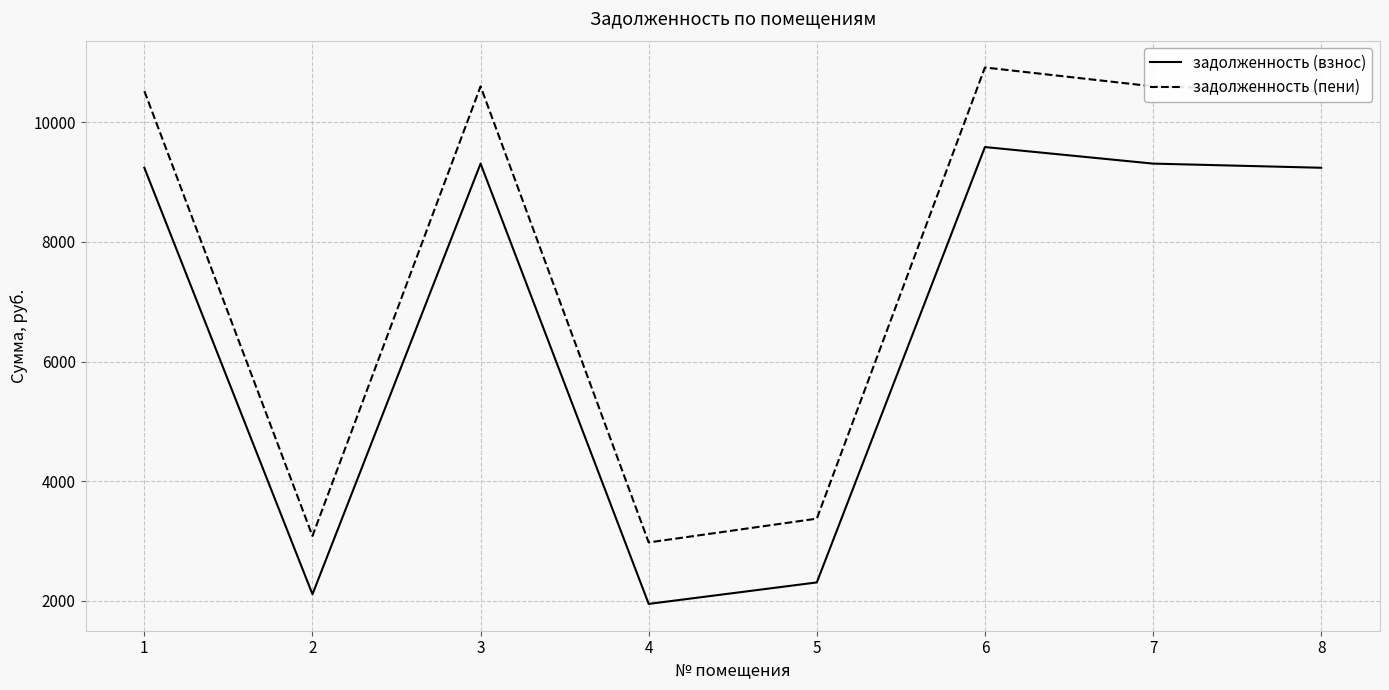

Which series has the largest total across all categories?

задолженность (пени)